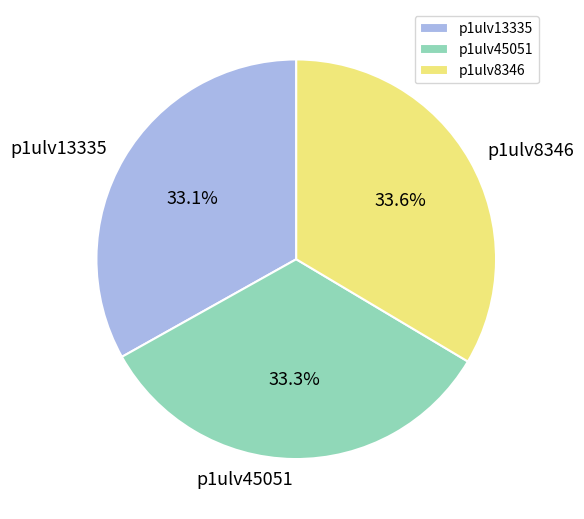

To the nearest percent, what portion does p1ulv13335 represent?

33%